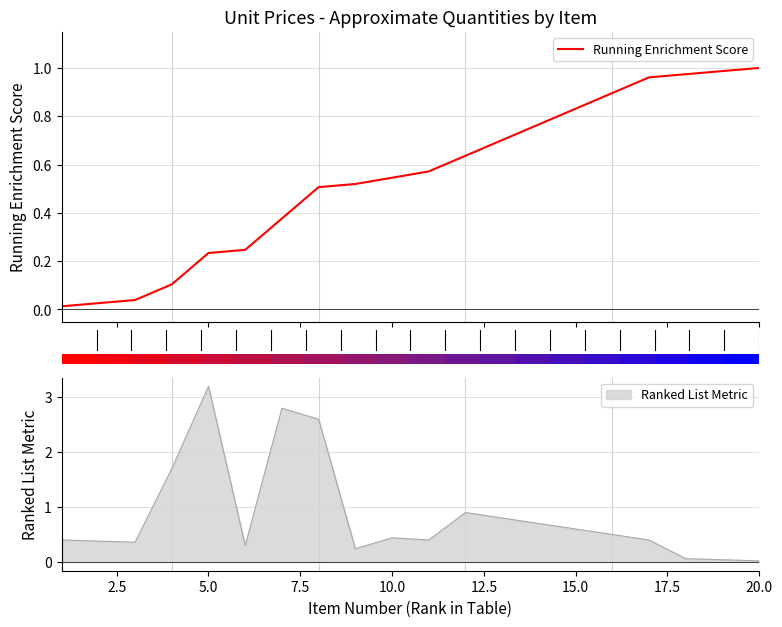

What is the value of the 13th bar from the left?

0.7